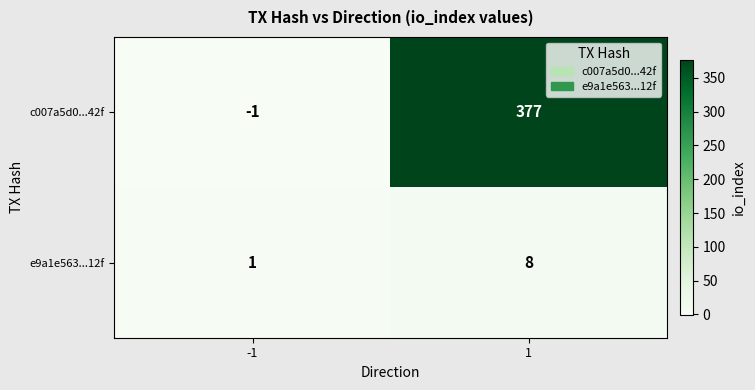

At which category is the sum across all series the highest?

1